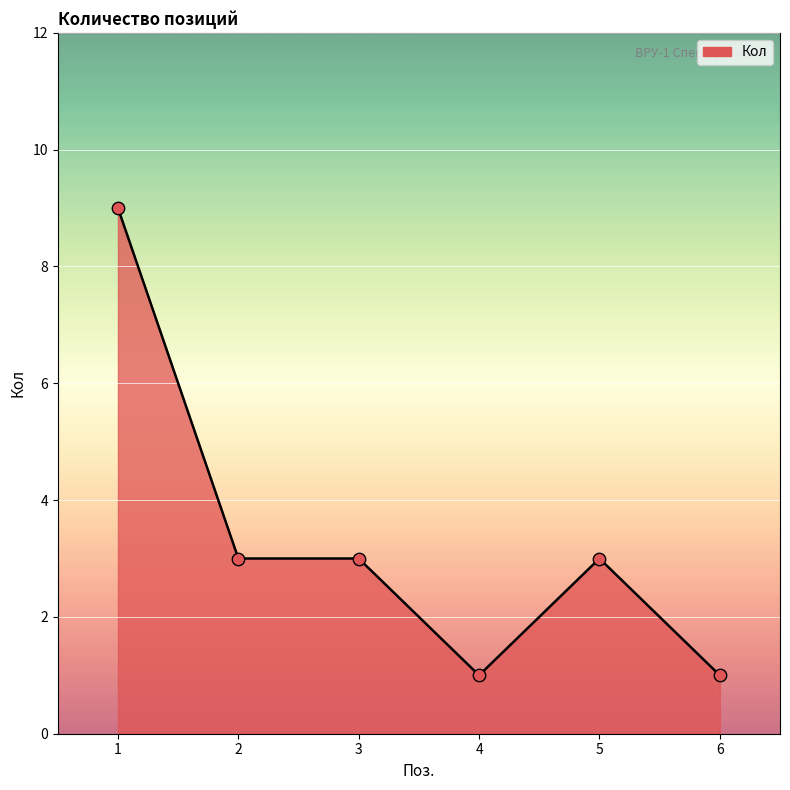

Between 6 and 1, which is larger?

1